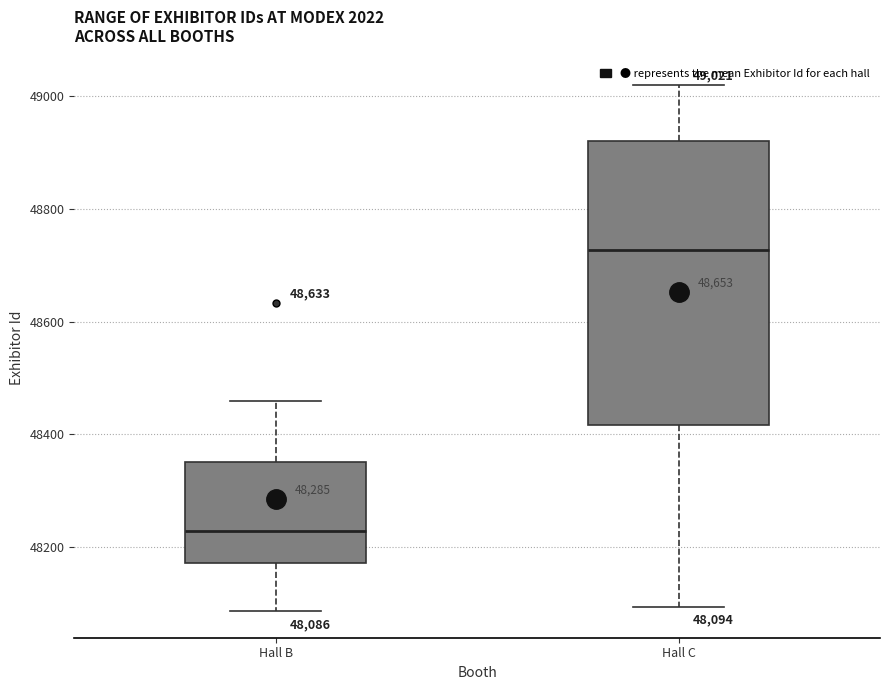

Which box is the tallest, from its lower edge to its upper edge?

Hall C